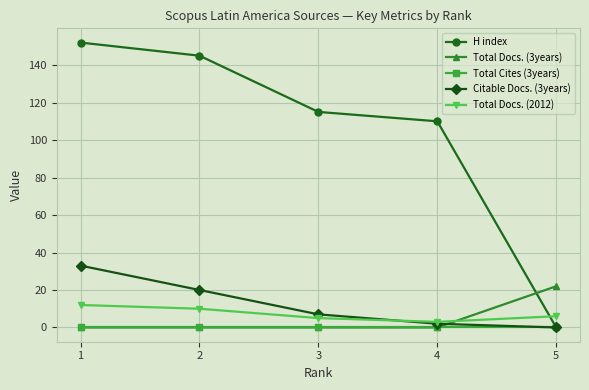

True or false: H index has more than 2 points higher than both neighbors.

False